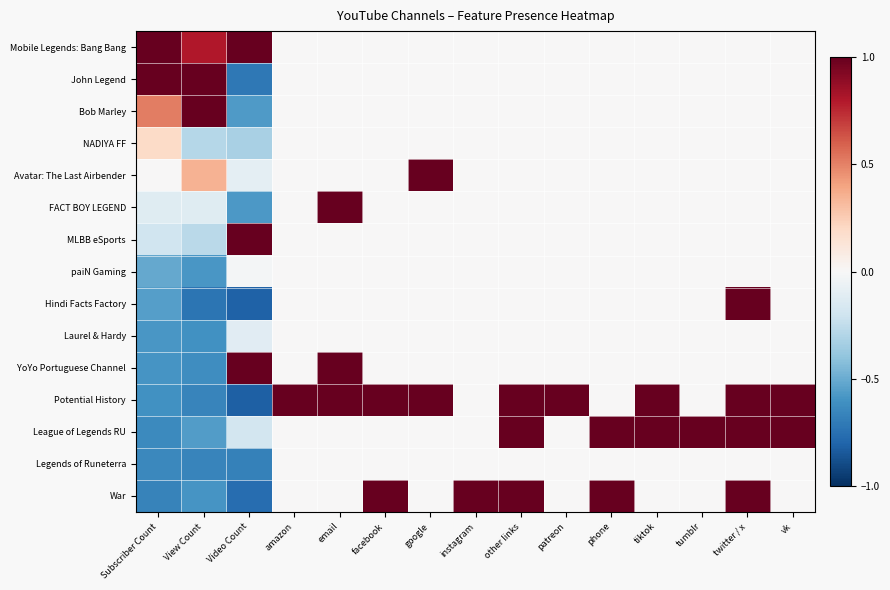

Which series has the widest spread of values?

Potential History